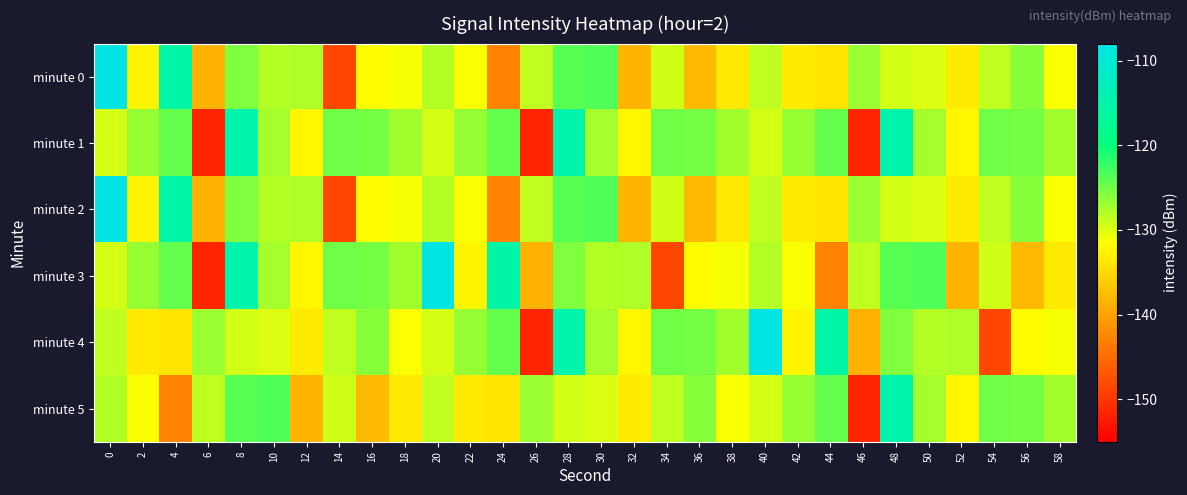

Reading left to right, transcribe all the data shown in this chart.

minute 0: 0=-108.2	2=-132.4	4=-115.4	6=-138.5	8=-125.6	10=-127.9	12=-127.7	14=-148.3	16=-131.7	18=-131.0	20=-128.0	22=-131.3	24=-142.8	26=-128.5	28=-123.8	30=-123.5	32=-138.2	34=-129.3	36=-137.8	38=-133.5	40=-128.6	42=-133.4	44=-134.0	46=-127.0	48=-129.5	50=-129.9	52=-133.3	54=-128.5	56=-126.1	58=-131.4
minute 1: 0=-129.5	2=-126.7	4=-124.4	6=-151.4	8=-114.7	10=-127.3	12=-132.3	14=-125.0	16=-125.1	18=-127.2	20=-129.5	22=-126.7	24=-124.4	26=-151.4	28=-114.7	30=-127.3	32=-132.3	34=-125.0	36=-125.1	38=-127.2	40=-129.5	42=-126.7	44=-124.4	46=-151.4	48=-114.7	50=-127.3	52=-132.3	54=-125.0	56=-125.1	58=-127.2
minute 2: 0=-108.2	2=-132.4	4=-115.4	6=-138.5	8=-125.6	10=-127.9	12=-127.7	14=-148.3	16=-131.7	18=-131.0	20=-128.0	22=-131.3	24=-142.8	26=-128.5	28=-123.8	30=-123.5	32=-138.2	34=-129.3	36=-137.8	38=-133.5	40=-128.6	42=-133.4	44=-134.0	46=-127.0	48=-129.5	50=-129.9	52=-133.3	54=-128.5	56=-126.1	58=-131.4
minute 3: 0=-129.5	2=-126.7	4=-124.4	6=-151.4	8=-114.7	10=-127.3	12=-132.3	14=-125.0	16=-125.1	18=-127.2	20=-108.2	22=-132.4	24=-115.4	26=-138.5	28=-125.6	30=-127.9	32=-127.7	34=-148.3	36=-131.7	38=-131.0	40=-128.0	42=-131.3	44=-142.8	46=-128.5	48=-123.8	50=-123.5	52=-138.2	54=-129.3	56=-137.8	58=-133.5
minute 4: 0=-128.6	2=-133.4	4=-134.0	6=-127.0	8=-129.5	10=-129.9	12=-133.3	14=-128.5	16=-126.1	18=-131.4	20=-129.5	22=-126.7	24=-124.4	26=-151.4	28=-114.7	30=-127.3	32=-132.3	34=-125.0	36=-125.1	38=-127.2	40=-108.2	42=-132.4	44=-115.4	46=-138.5	48=-125.6	50=-127.9	52=-127.7	54=-148.3	56=-131.7	58=-131.0
minute 5: 0=-128.0	2=-131.3	4=-142.8	6=-128.5	8=-123.8	10=-123.5	12=-138.2	14=-129.3	16=-137.8	18=-133.5	20=-128.6	22=-133.4	24=-134.0	26=-127.0	28=-129.5	30=-129.9	32=-133.3	34=-128.5	36=-126.1	38=-131.4	40=-129.5	42=-126.7	44=-124.4	46=-151.4	48=-114.7	50=-127.3	52=-132.3	54=-125.0	56=-125.1	58=-127.2